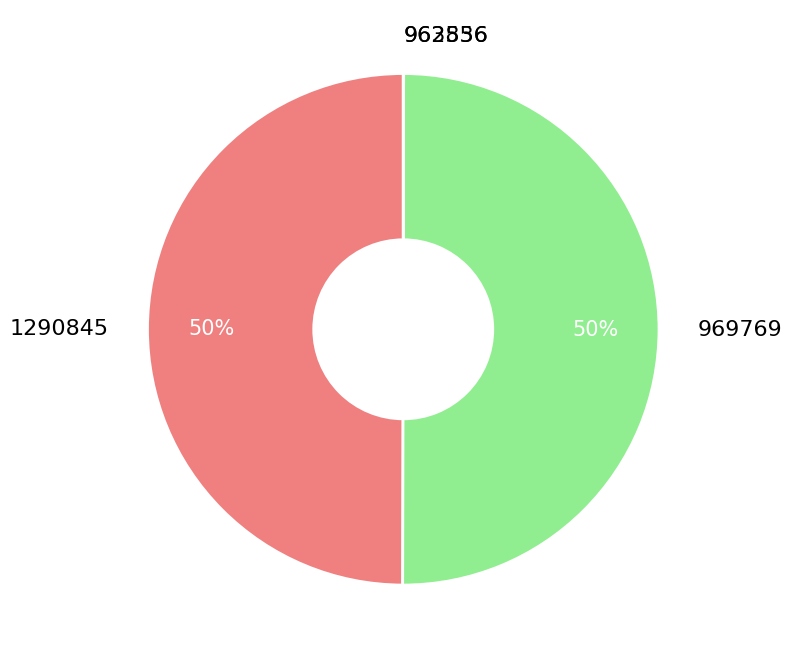

What percentage is the 1290845 slice, to the nearest percent?

50%